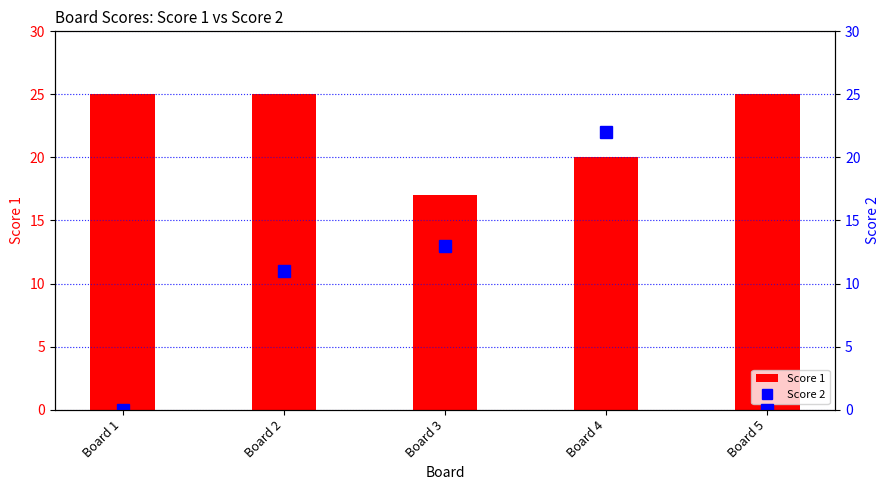

Rank the categories by Score 2 value from lowest to highest.

Board 1, Board 5, Board 2, Board 3, Board 4